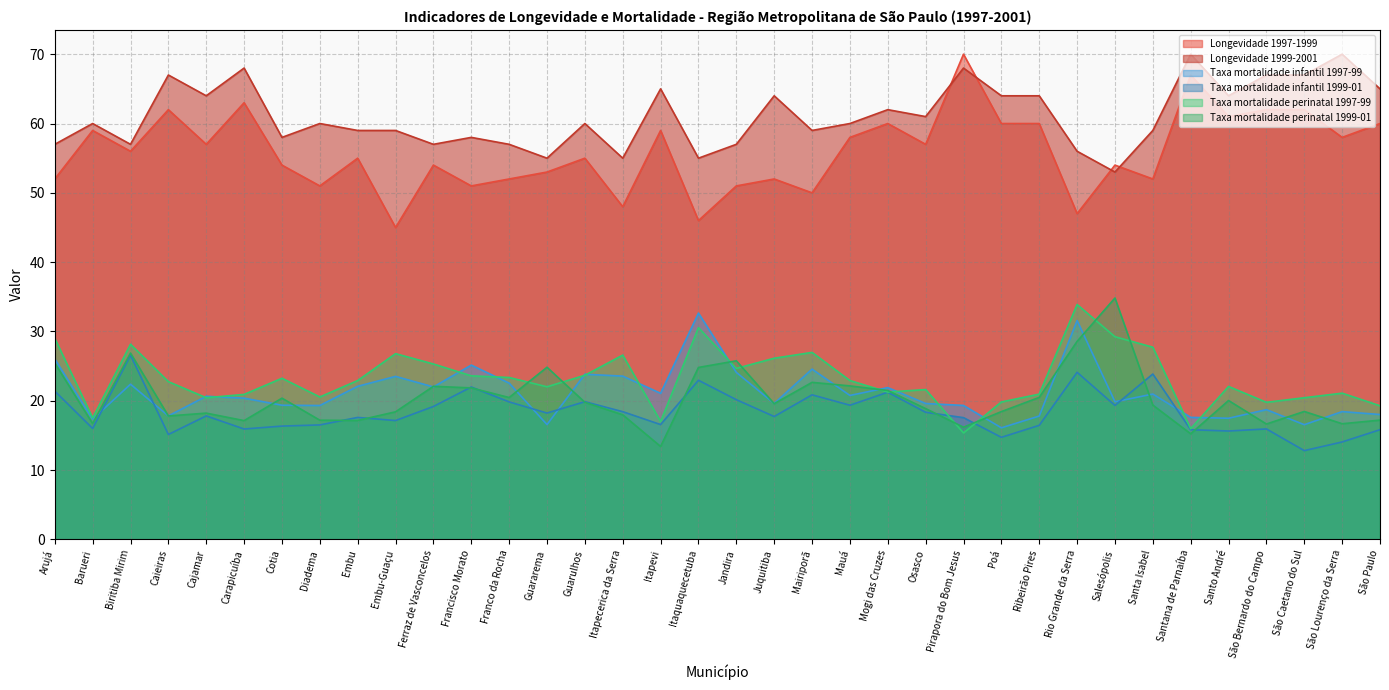

How many data points in Longevidade 1999-2001 are less than 60?

16